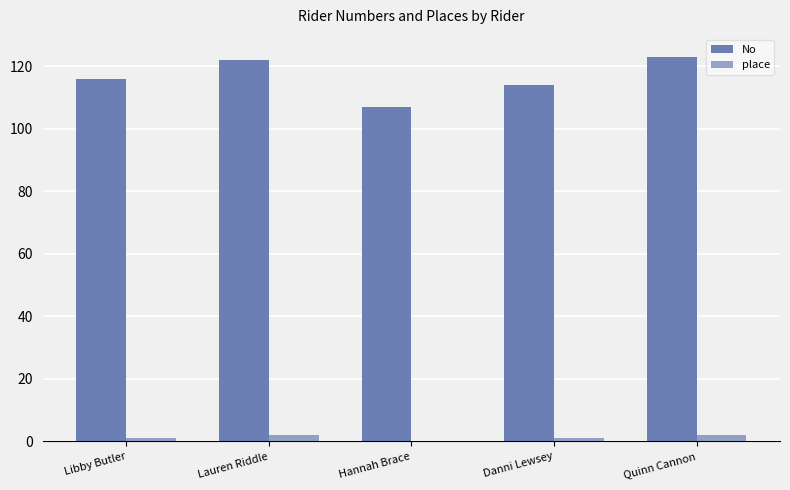

Which category has the lowest value in the No series?

Hannah Brace